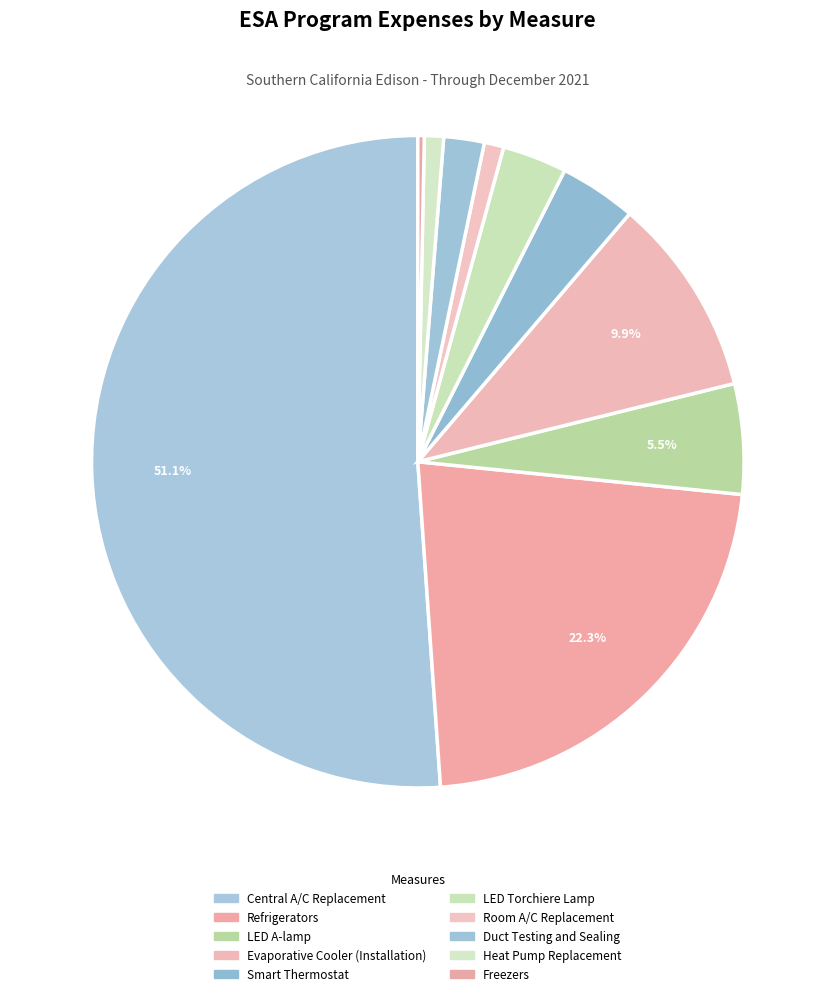

How much of the chart is everything except Evaporative Cooler (Installation)?

90.1%